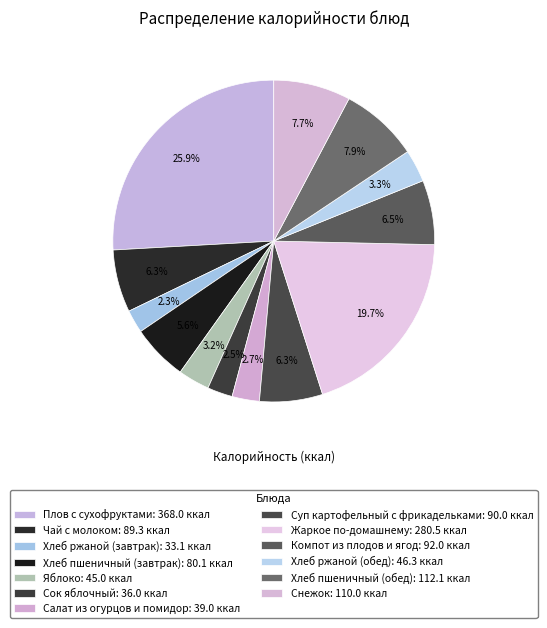

How many slices are in this pie chart?

13